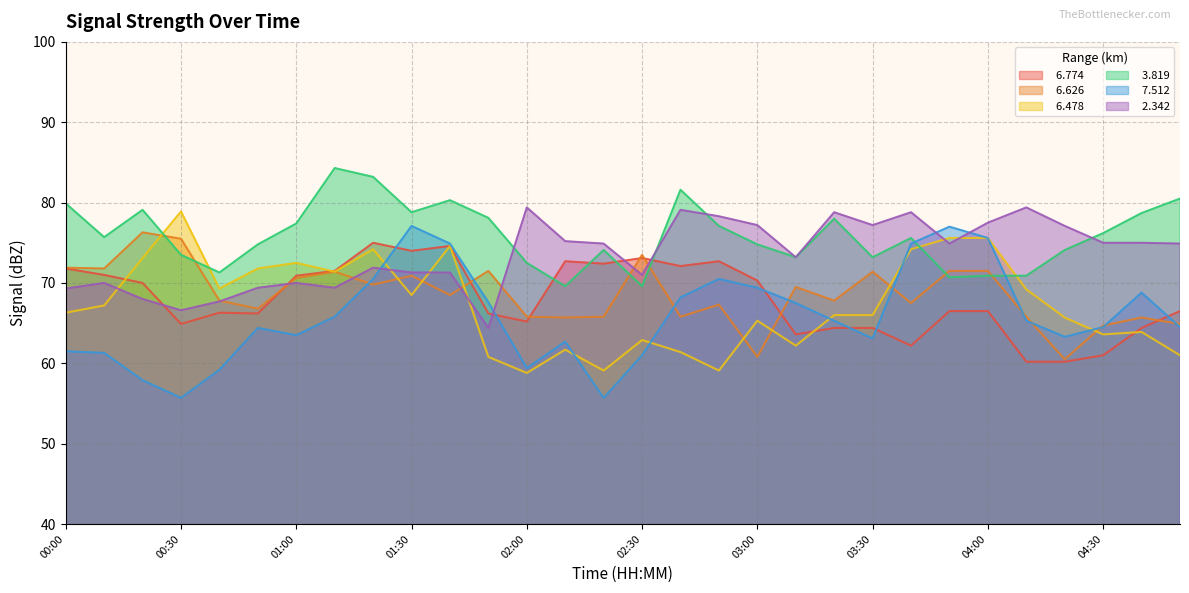

List the labels in order of   6.478 value, largest first.

00:30, 03:50, 04:00, 01:40, 01:20, 03:40, 00:20, 01:00, 00:50, 01:10, 00:40, 04:10, 01:30, 00:10, 00:00, 03:20, 03:30, 04:20, 03:00, 04:40, 04:30, 02:30, 03:10, 02:10, 02:40, 04:50, 01:50, 02:20, 02:50, 02:00